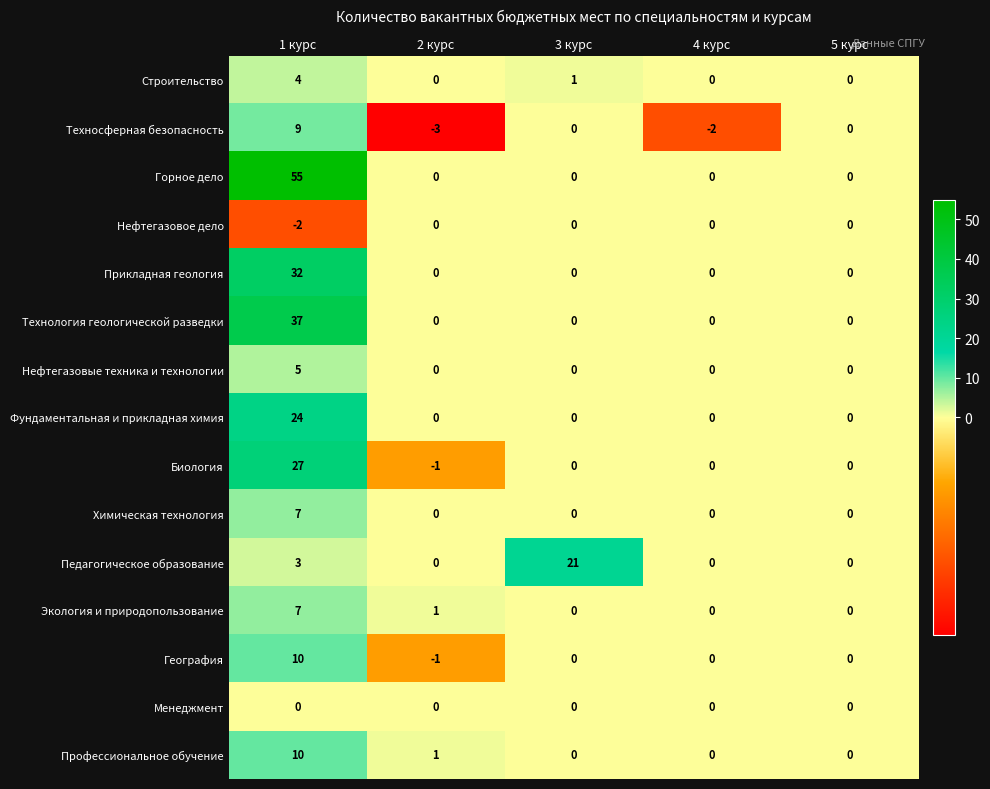

What is the sum of all Строительство values?

5